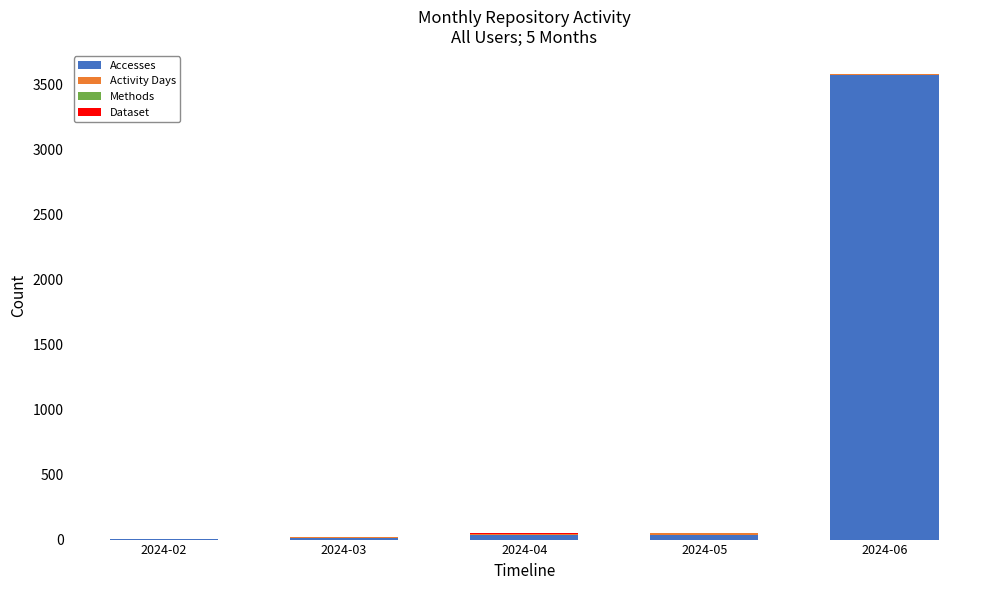

At which label is Accesses closest to 1789?

2024-05